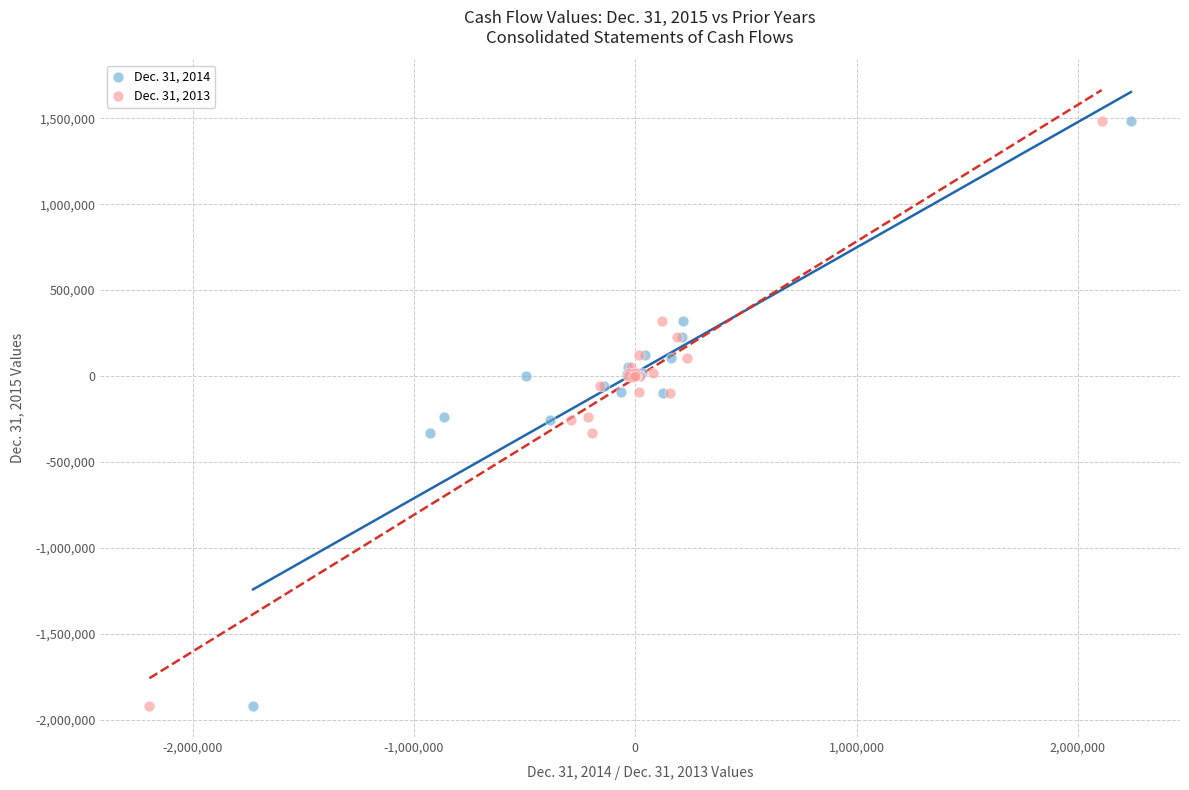

What are all the series names shown in the legend?

Dec. 31, 2014, Dec. 31, 2013